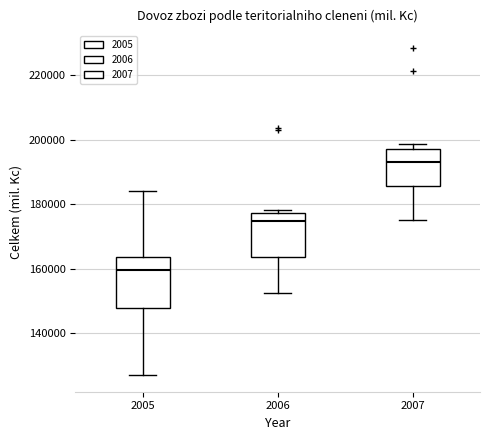

Which box's median line is the lowest?

2005